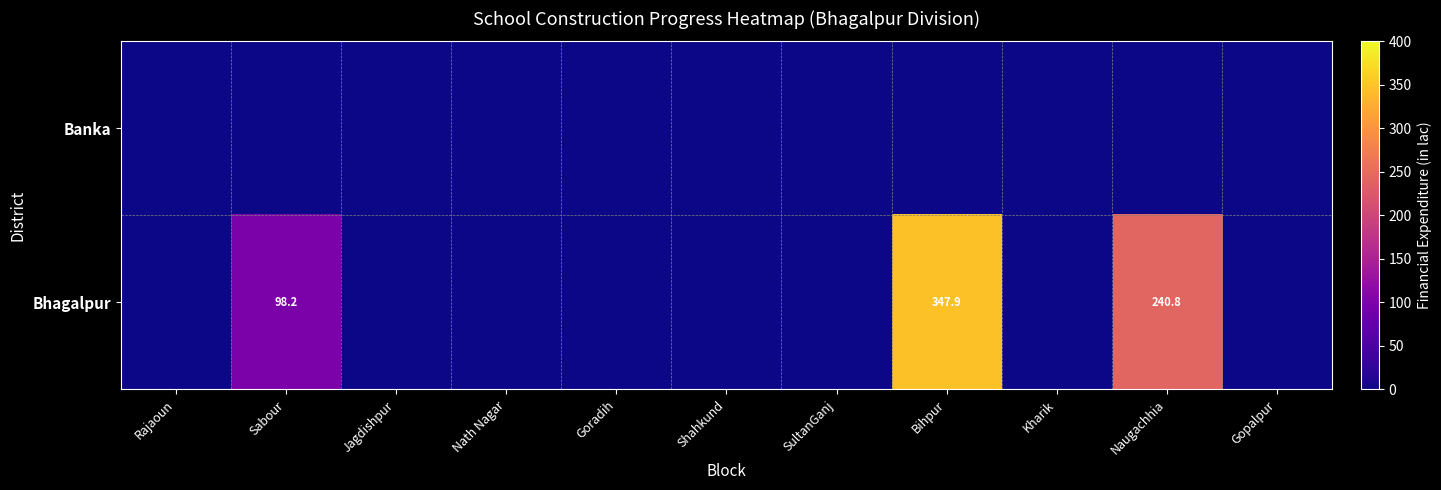

Rank the categories by Banka value from highest to lowest.

Rajaoun, Sabour, Jagdishpur, Nath Nagar, Goradih, Shahkund, SultanGanj, Bihpur, Kharik, Naugachhia, Gopalpur